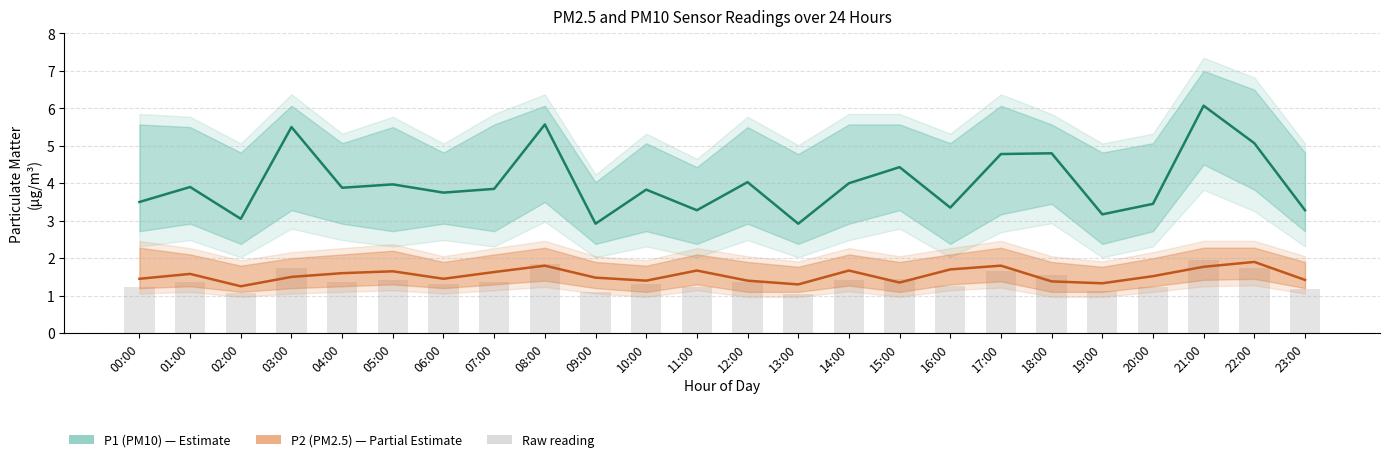

Reading left to right, extract all data points from this chart.

P1 (PM10): 00:00=3.5	01:00=3.9	02:00=3.0	03:00=5.5	04:00=3.9	05:00=4.0	06:00=3.8	07:00=3.9	08:00=5.6	09:00=2.9	10:00=3.8	11:00=3.3	12:00=4.0	13:00=2.9	14:00=4.0	15:00=4.4	16:00=3.4	17:00=4.8	18:00=4.8	19:00=3.2	20:00=3.5	21:00=6.1	22:00=5.1	23:00=3.3
P2 (PM2.5): 00:00=1.4	01:00=1.6	02:00=1.2	03:00=1.5	04:00=1.6	05:00=1.6	06:00=1.4	07:00=1.6	08:00=1.8	09:00=1.5	10:00=1.4	11:00=1.7	12:00=1.4	13:00=1.3	14:00=1.7	15:00=1.4	16:00=1.7	17:00=1.8	18:00=1.4	19:00=1.3	20:00=1.5	21:00=1.8	22:00=1.9	23:00=1.4
Raw reading: 00:00=1.2	01:00=1.4	02:00=1.1	03:00=1.8	04:00=1.4	05:00=1.4	06:00=1.3	07:00=1.4	08:00=1.8	09:00=1.1	10:00=1.3	11:00=1.2	12:00=1.4	13:00=1.1	14:00=1.4	15:00=1.4	16:00=1.3	17:00=1.6	18:00=1.5	19:00=1.1	20:00=1.2	21:00=2.0	22:00=1.7	23:00=1.2